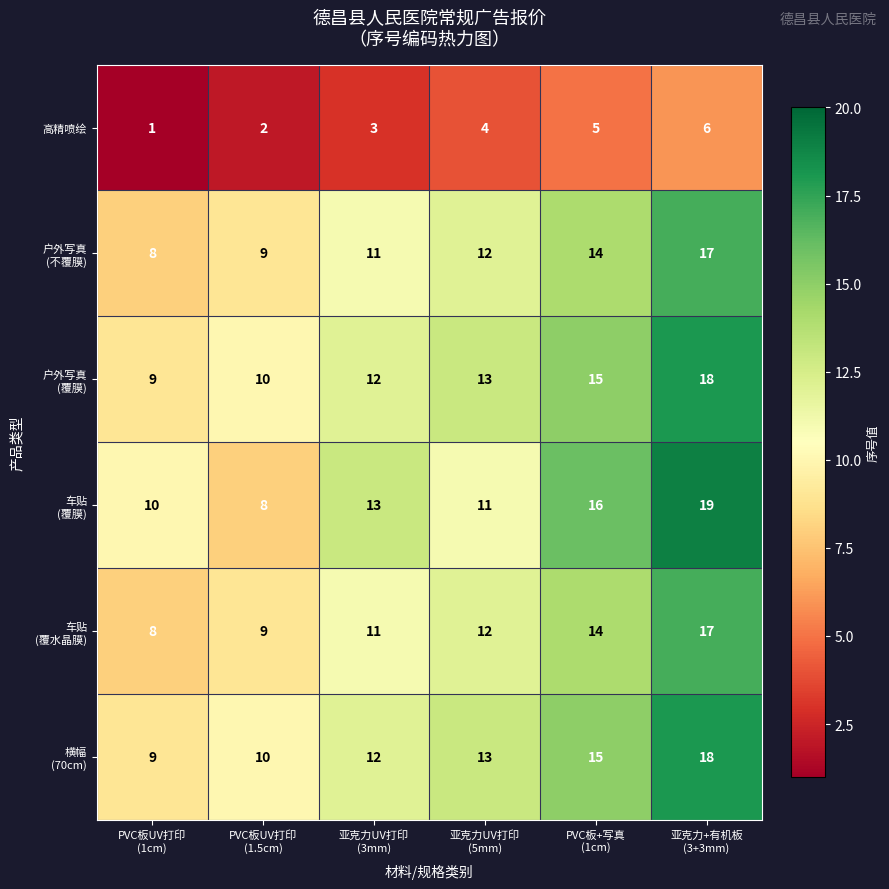

What is the difference between the second highest and minimum values in the 高精喷绘 series?

4